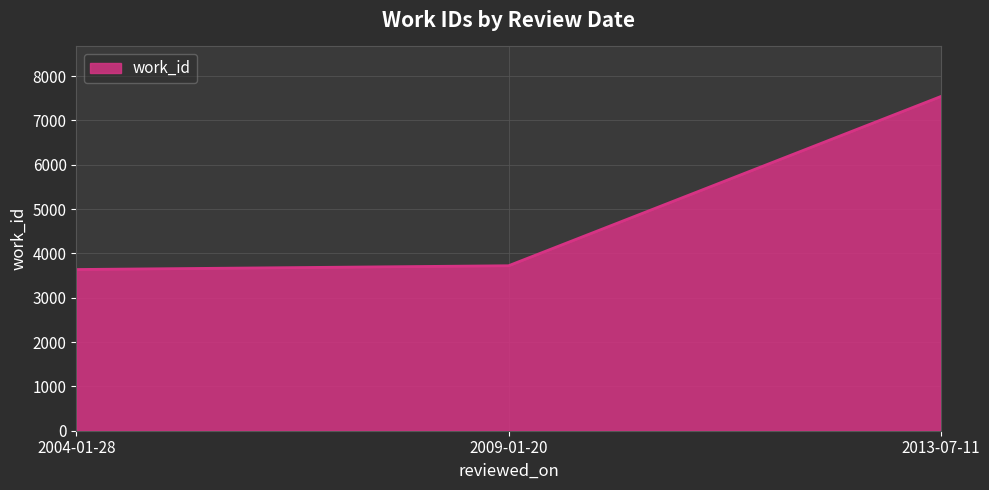

The chart shows a value of 3721 at 2009-01-20. True or false?

True